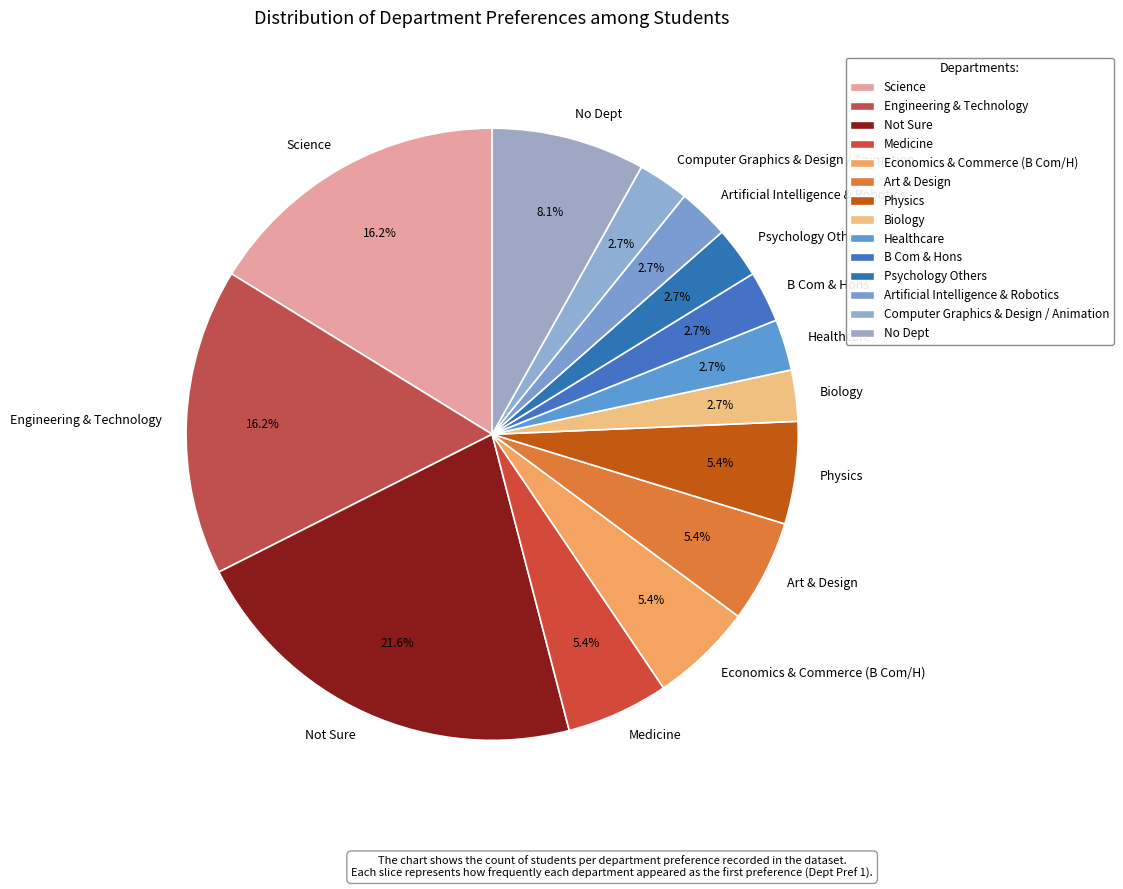

Does B Com & Hons represent more than half of the total?

No